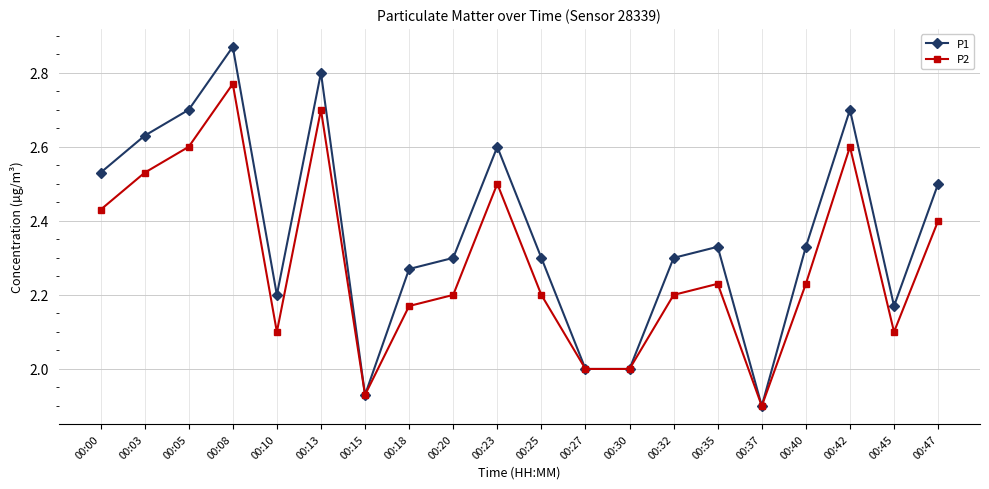

Rank the series by their maximum value, from lowest to highest.

P2, P1